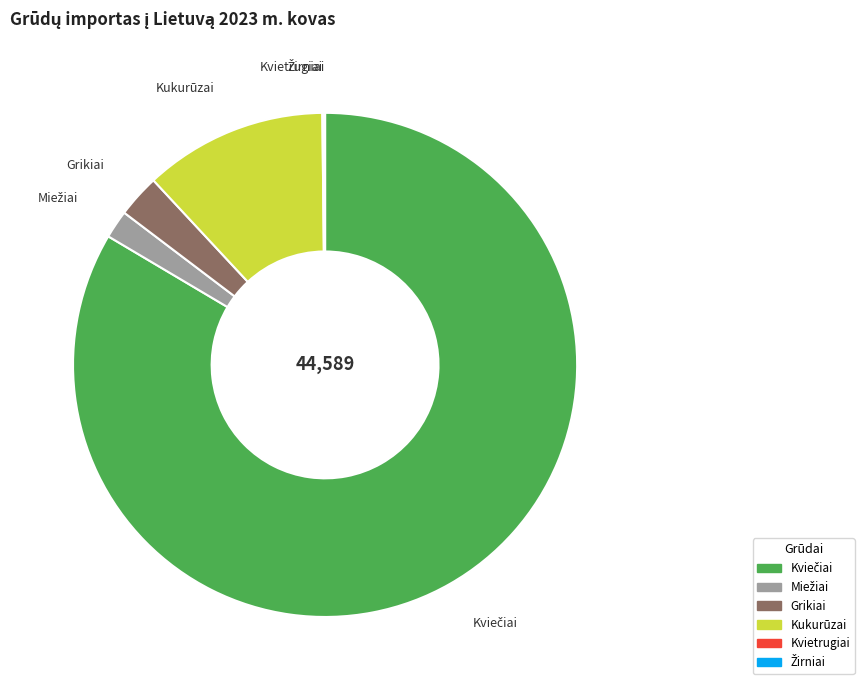

The Kukurūzai slice represents 12% of the pie. True or false?

True